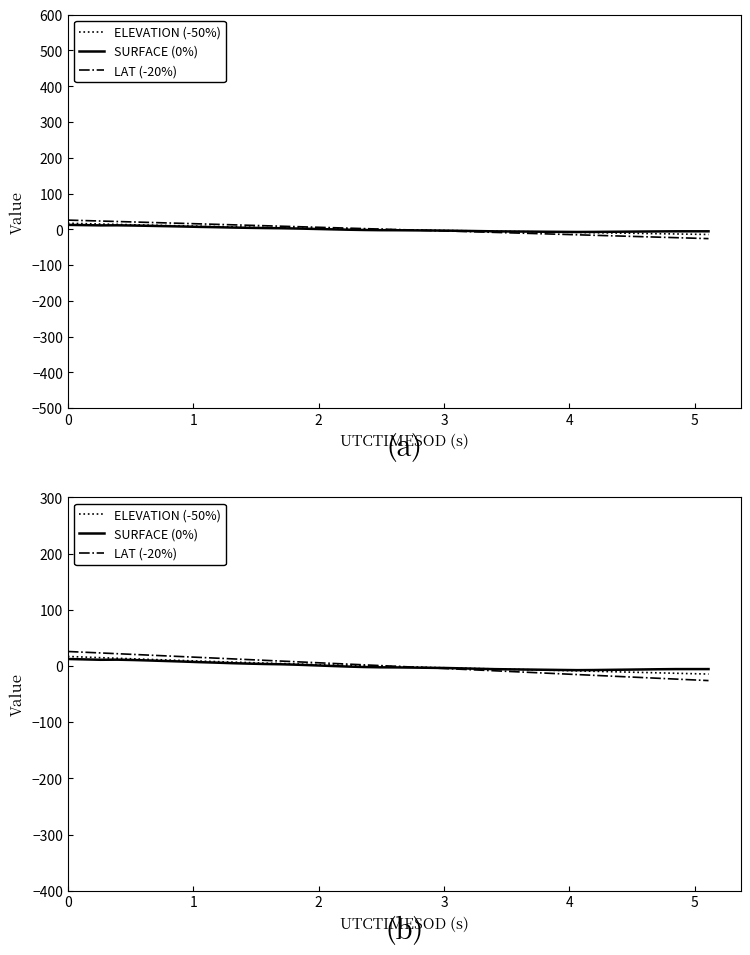

How many values in LAT (-20%) are above zero?

20